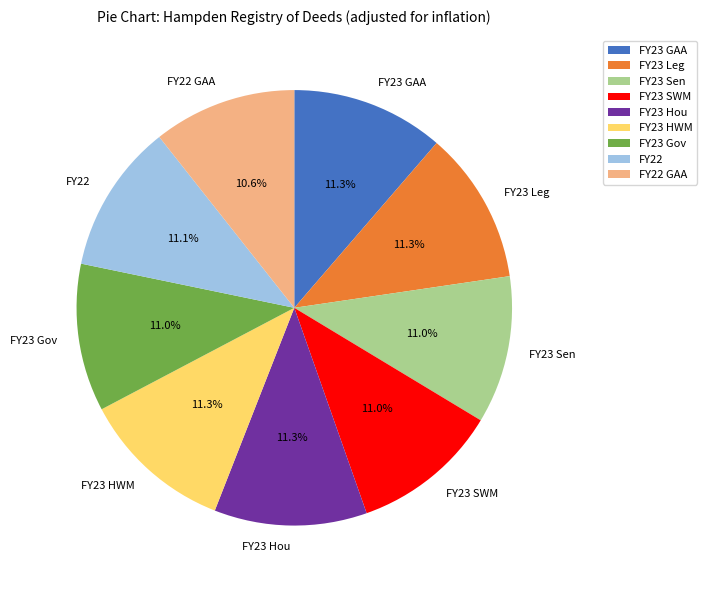

The FY23 SWM slice represents 2% of the pie. True or false?

False